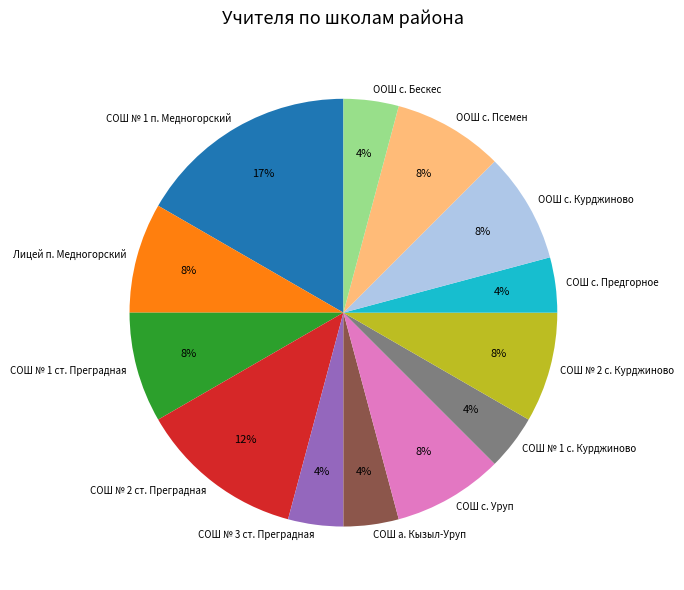

The СОШ с. Предгорное slice represents 4% of the pie. True or false?

True